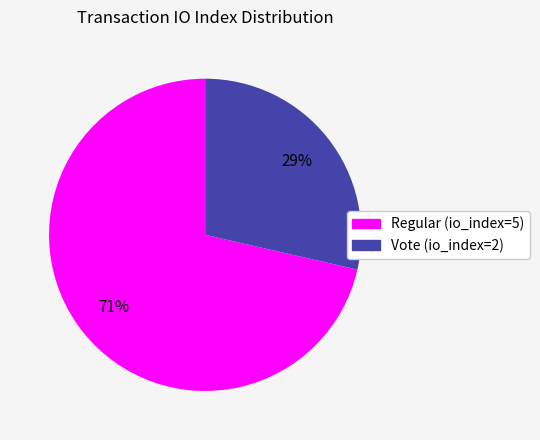

Which category has the biggest portion of the pie?

Regular (io_index=5)